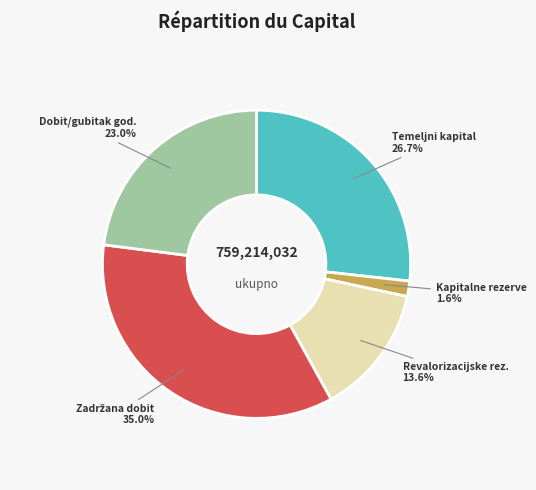

Which slice is the smallest?

Kapitalne rezerve